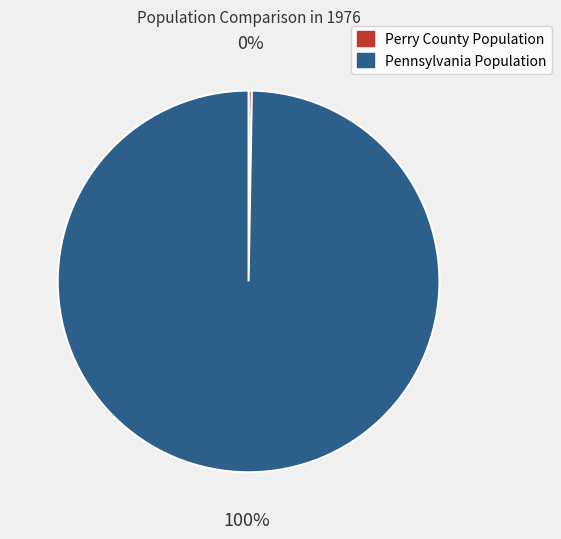

To the nearest percent, what is the average slice percentage?

50%